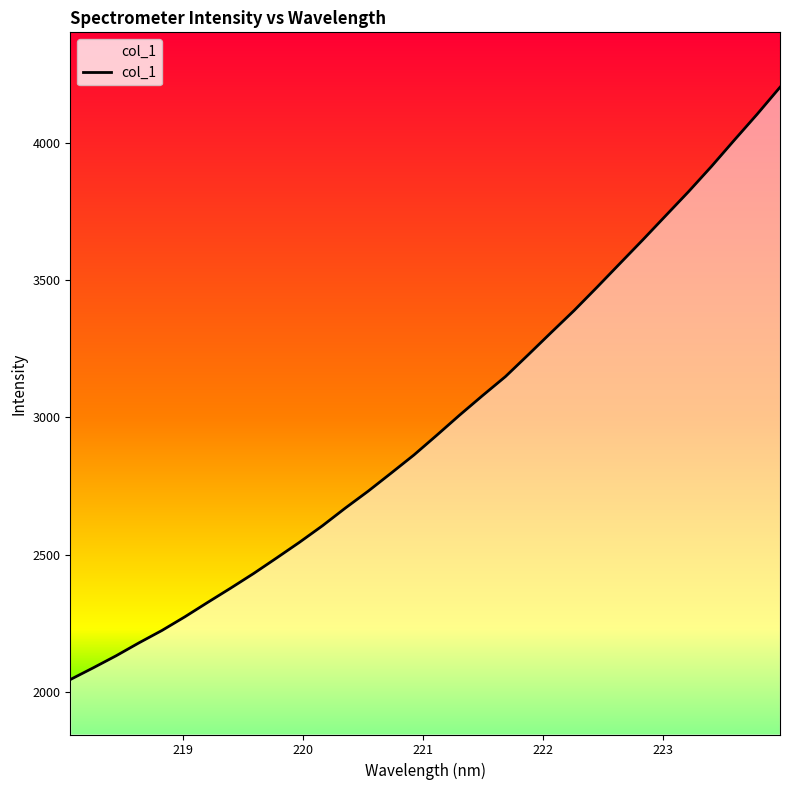

What is the minimum value shown in the chart?

2045.4